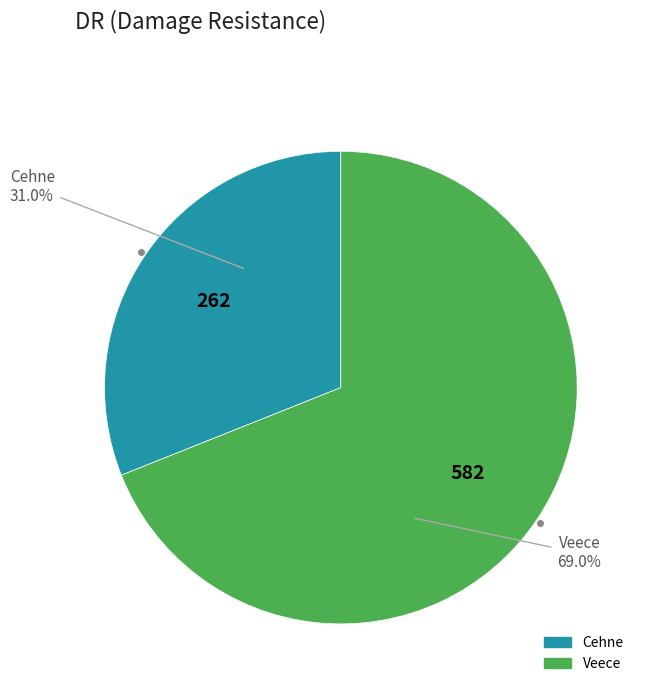

Is the sum of Cehne and Veece greater than half?

Yes